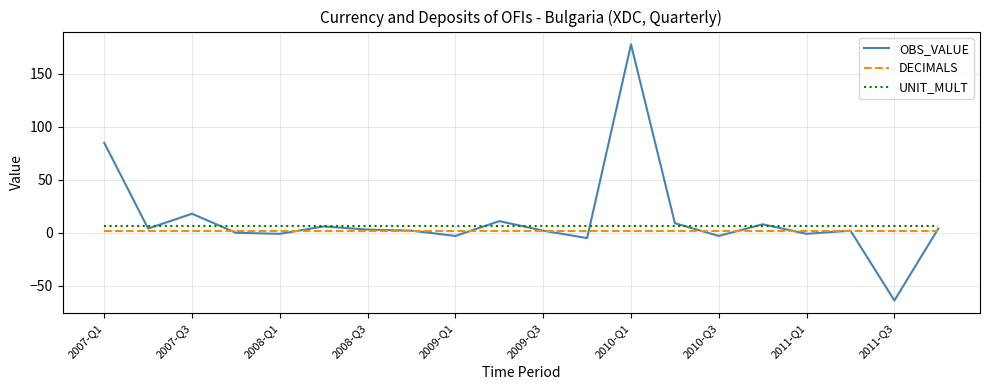

What is the smallest value displayed?

-64